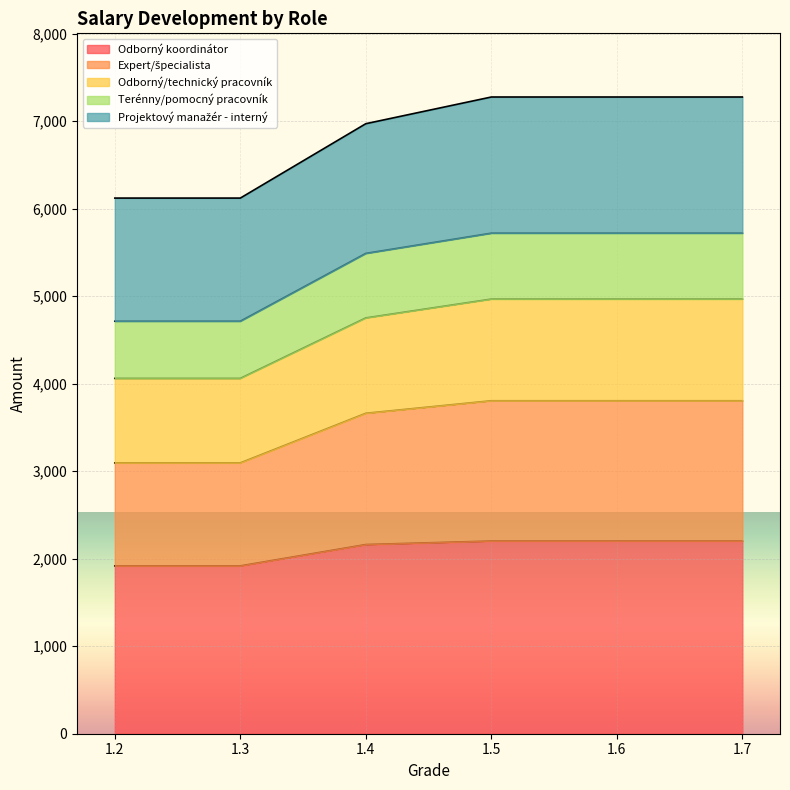

Between 1.6 and 1.7, which is larger?

1.6